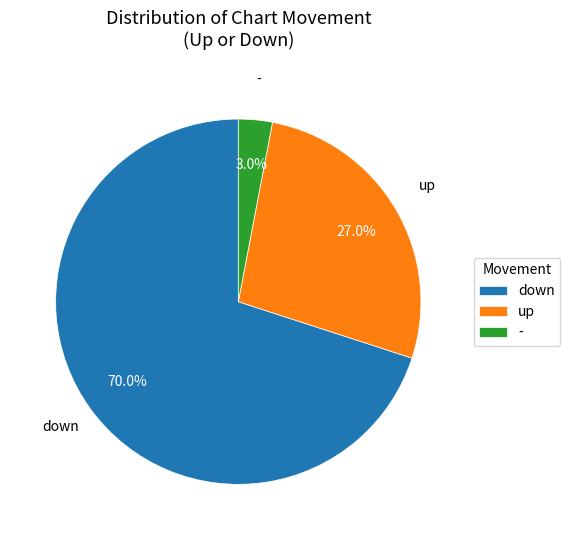

Which has a higher value, up or -?

up